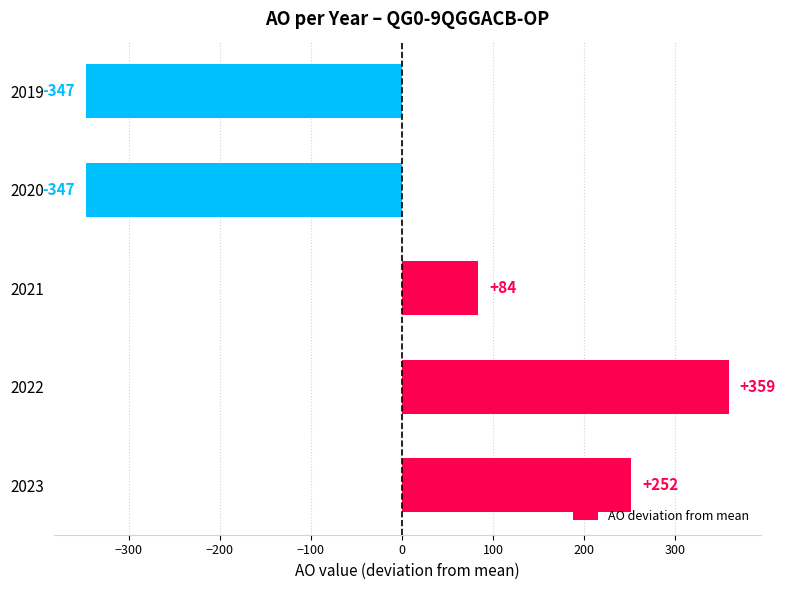

What is the change in value from 2023 to 2022?

+107.0